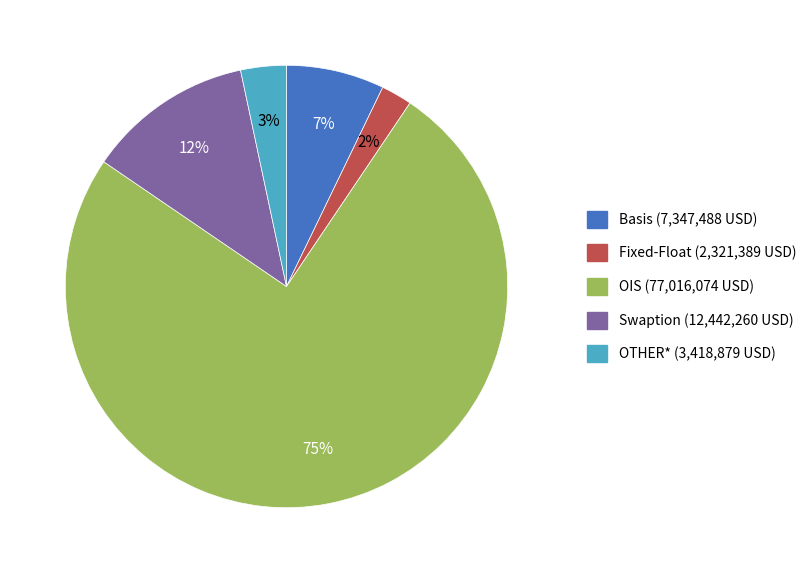

True or false: OIS (77,016,074 USD) accounts for 75% of the total.

True